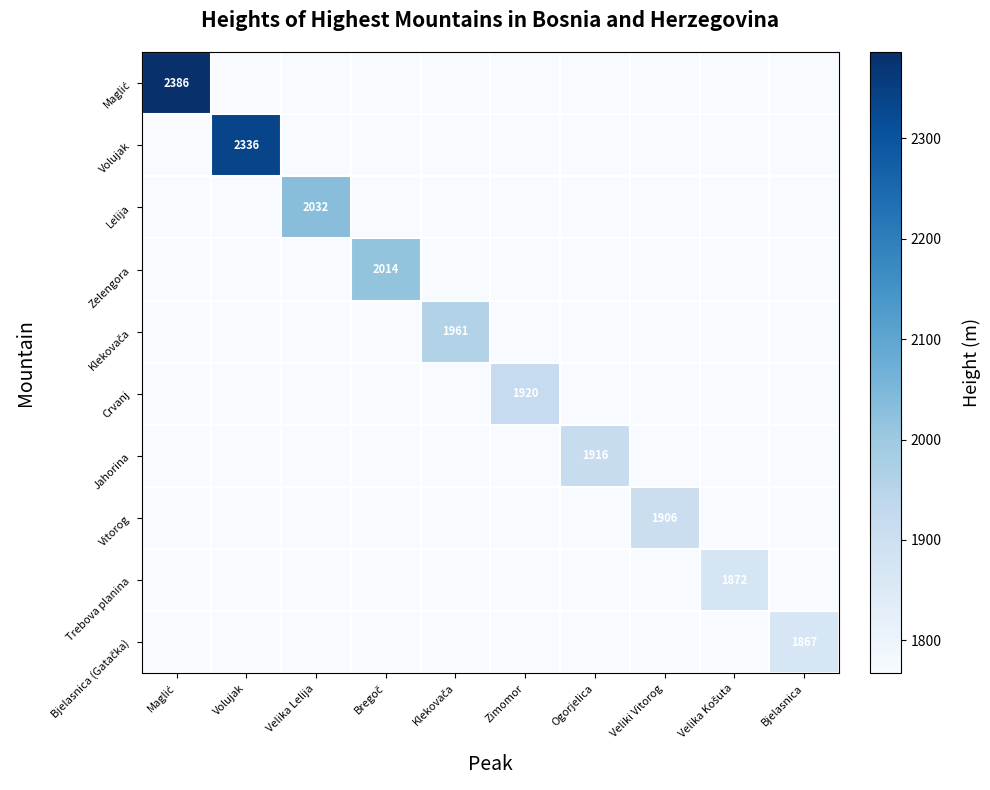

At which label does Lelija reach its peak?

Velika Lelija